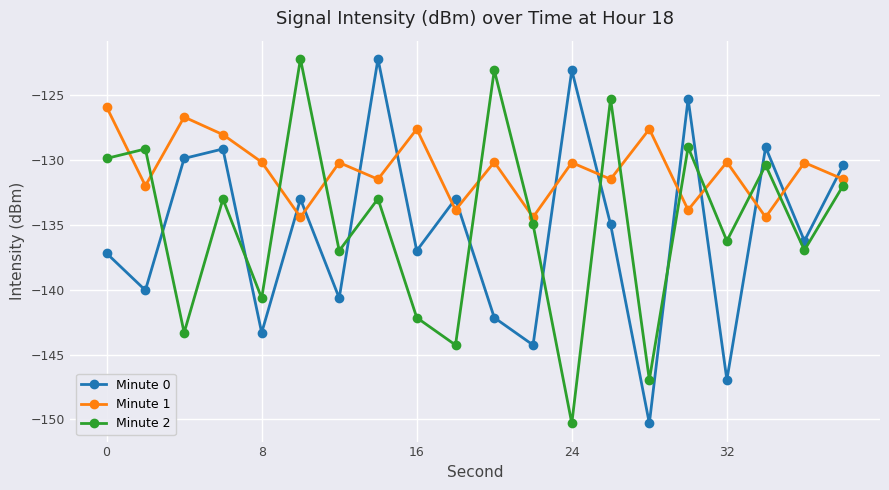

Which series has the largest total across all categories?

Minute 1